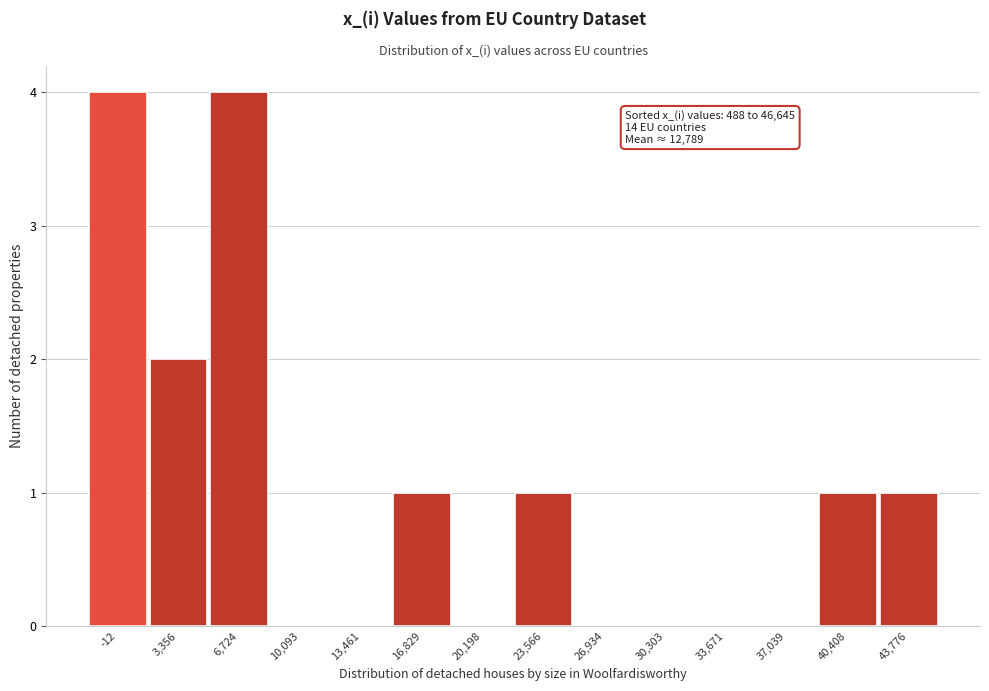

Reading left to right, extract all data points from this chart.

-12=4	3,356=2	6,724=4	10,093=0	13,461=0	16,829=1	20,198=0	23,566=1	26,934=0	30,303=0	33,671=0	37,039=0	40,408=1	43,776=1